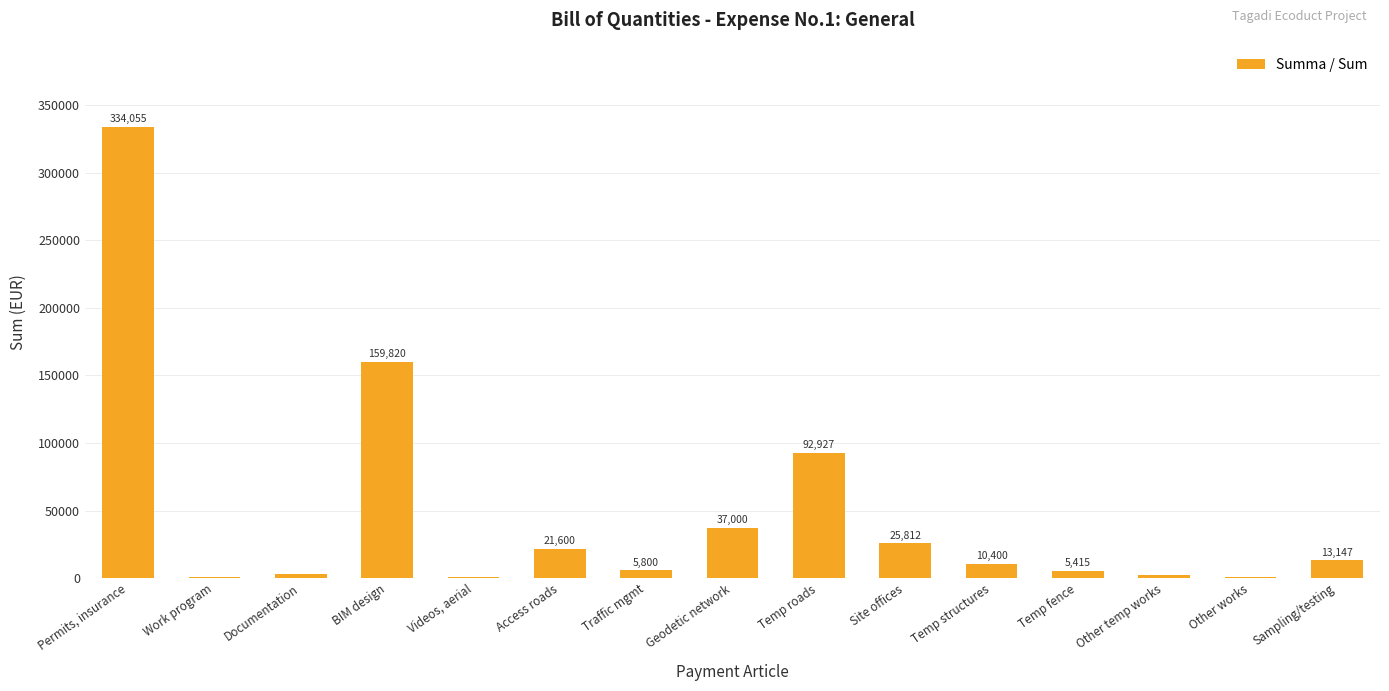

Where is the data nearest to the value 167377?

BIM design